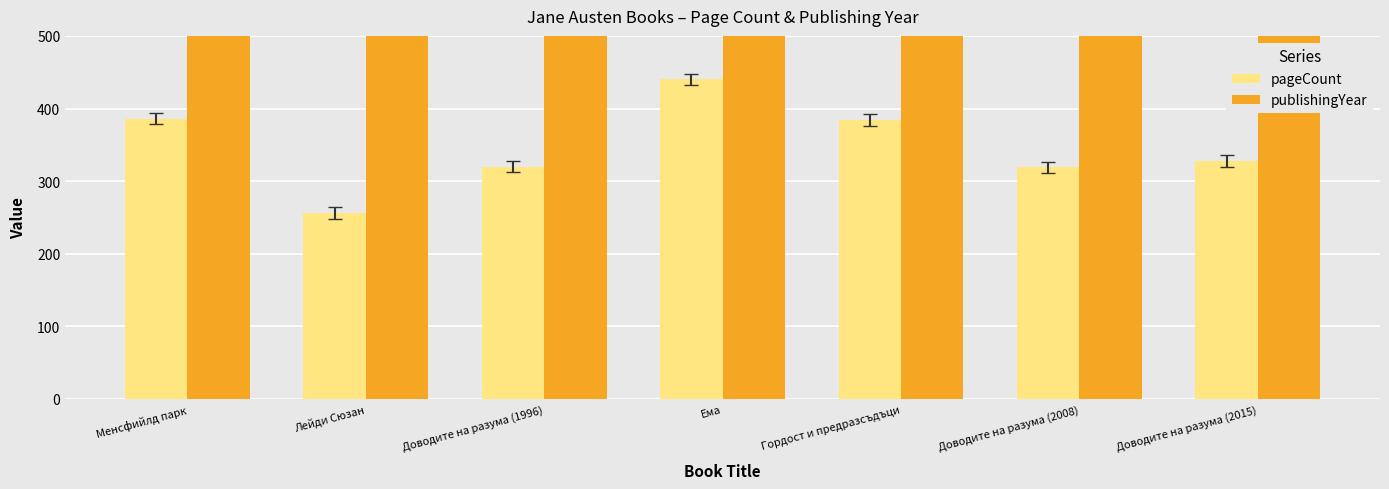

What is the average value of the pageCount series?

348